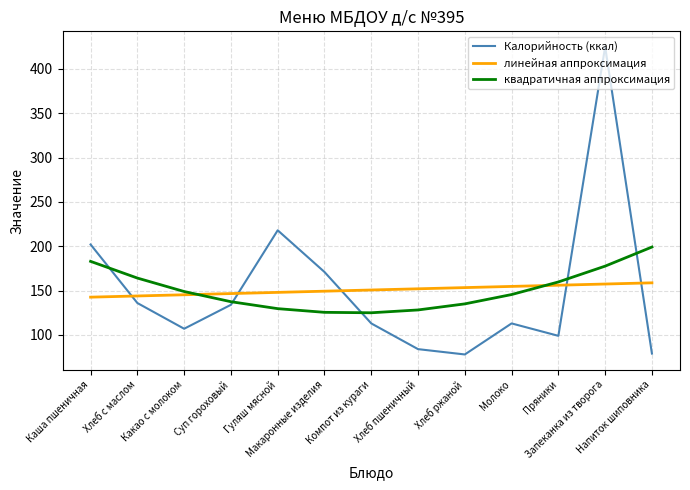

What value does the квадратичная аппроксимация series have at Макаронные изделия?

125.5